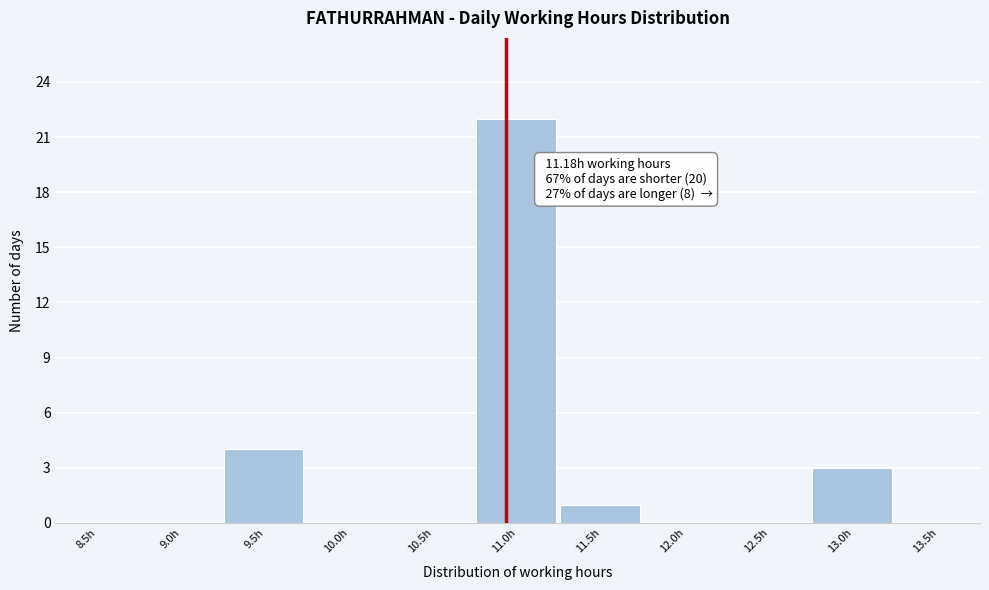

Reading left to right, what are all the values shown in this chart?

8.5h=0	9.0h=0	9.5h=4	10.0h=0	10.5h=0	11.0h=22	11.5h=1	12.0h=0	12.5h=0	13.0h=3	13.5h=0